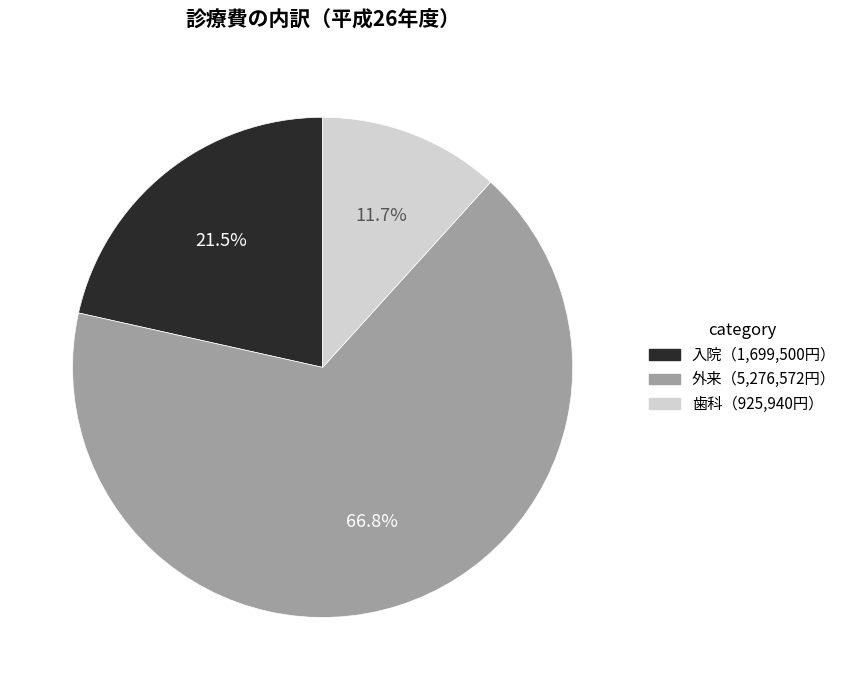

Is there any slice that represents more than half of the pie?

Yes